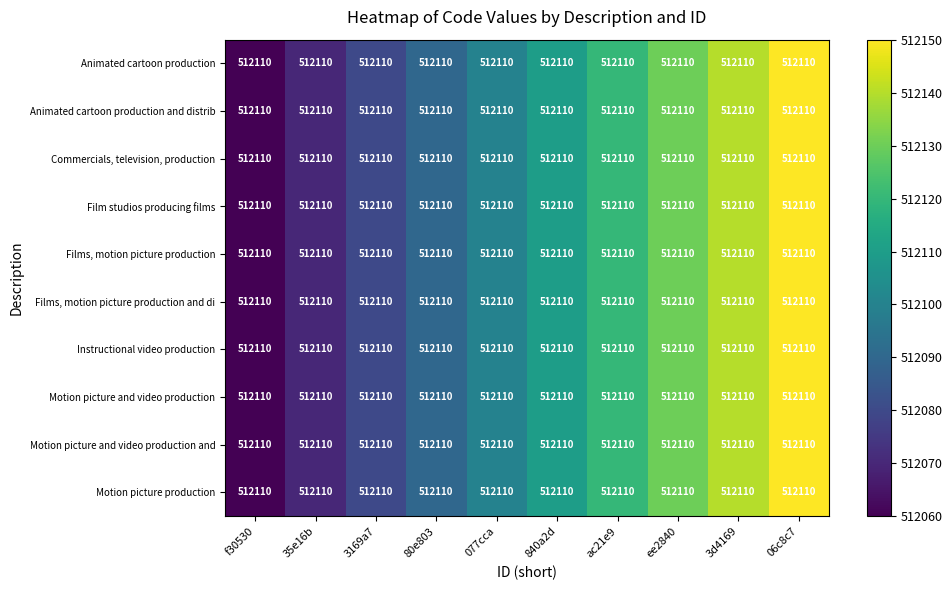

How many series are shown in this chart?

10